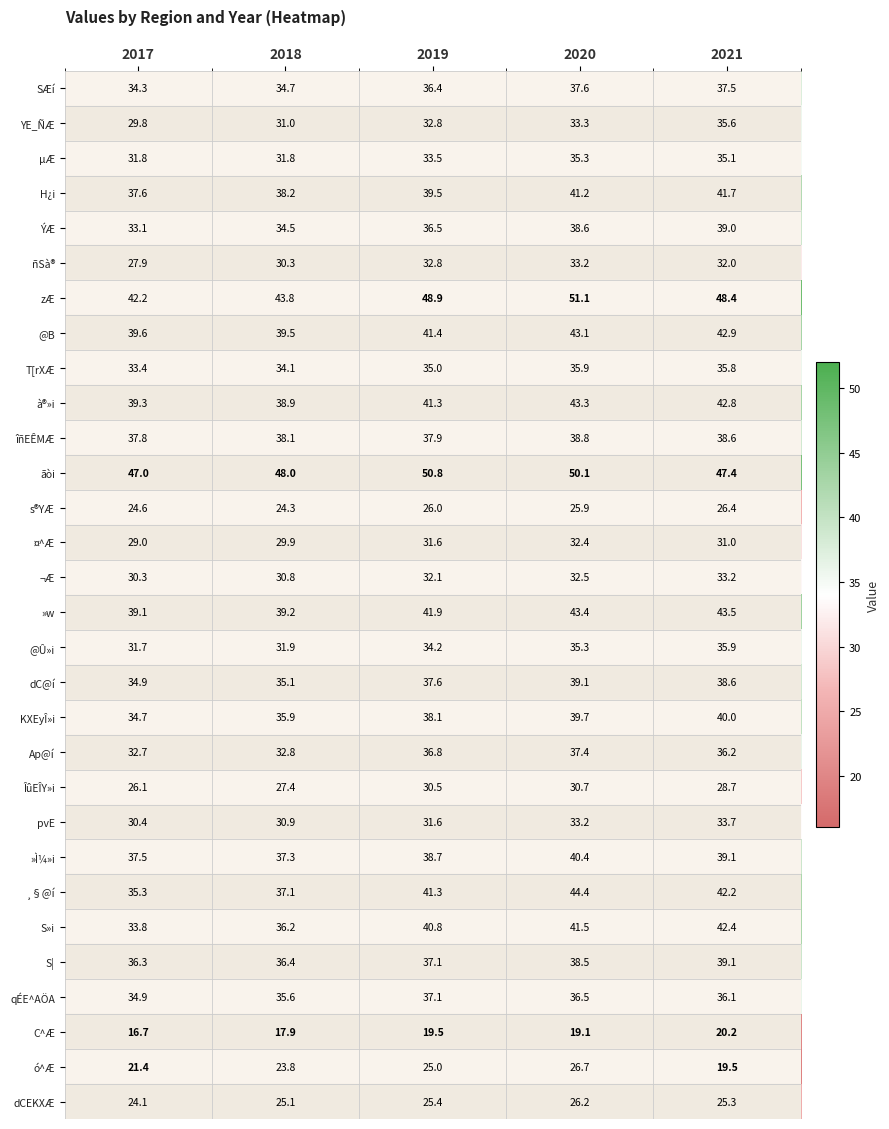

What is the difference between the maximum and second lowest values in the s®YÆ series?

1.8